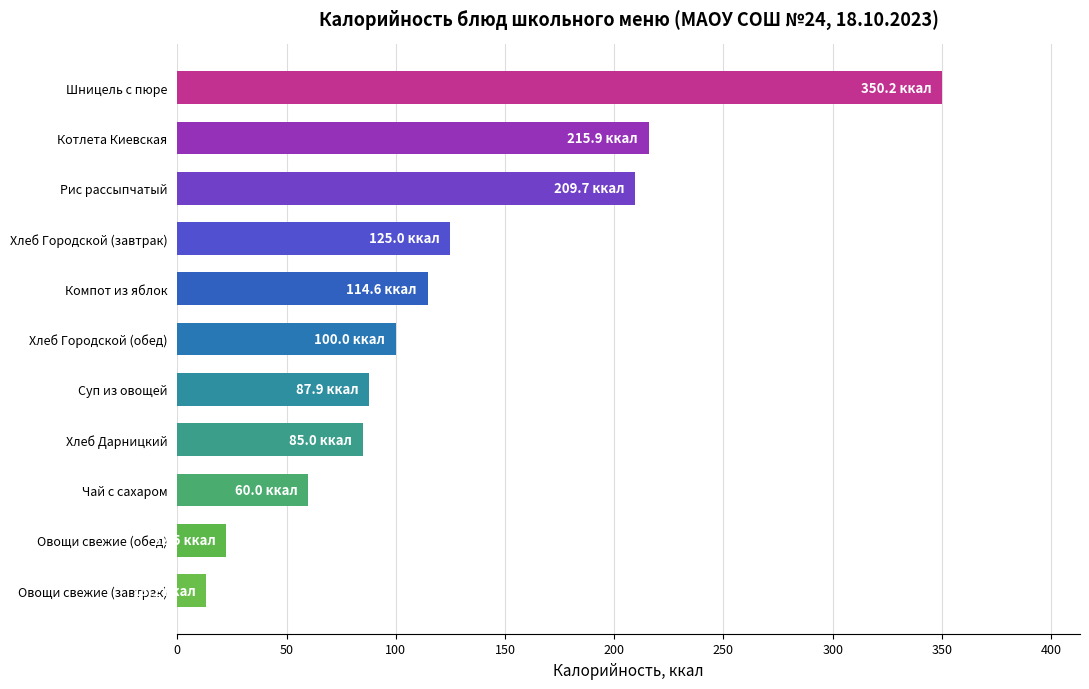

Reading top to bottom, what are all the values shown in this chart?

350.2	215.9	209.7	125.0	114.6	100.0	87.9	85.0	60.0	22.5	13.2